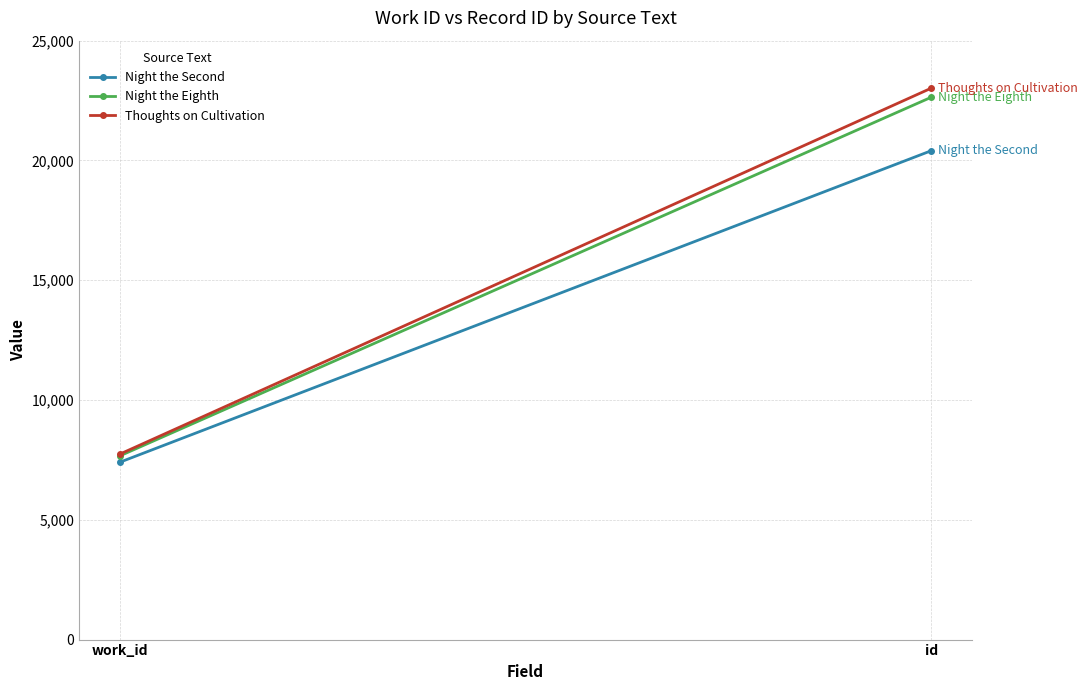

What is the total value across all series at work_id?

22803